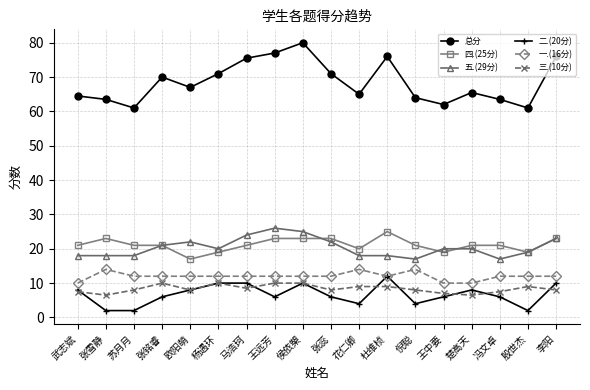

At 张雪静, list the series in order from smallest to largest.

二.(20分), 三.(10分), 一.(16分), 五.(29分), 四.(25分), 总分